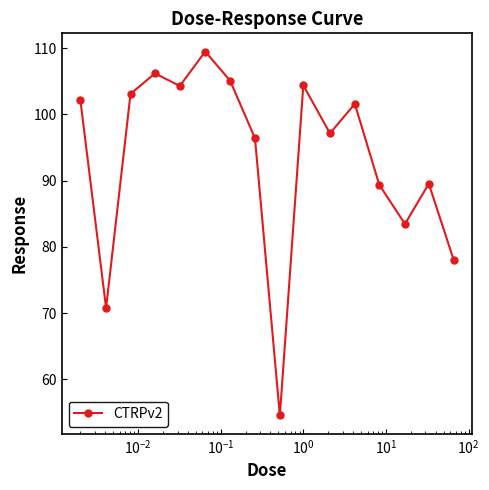

Does the chart display data point markers on the line(s)?

Yes